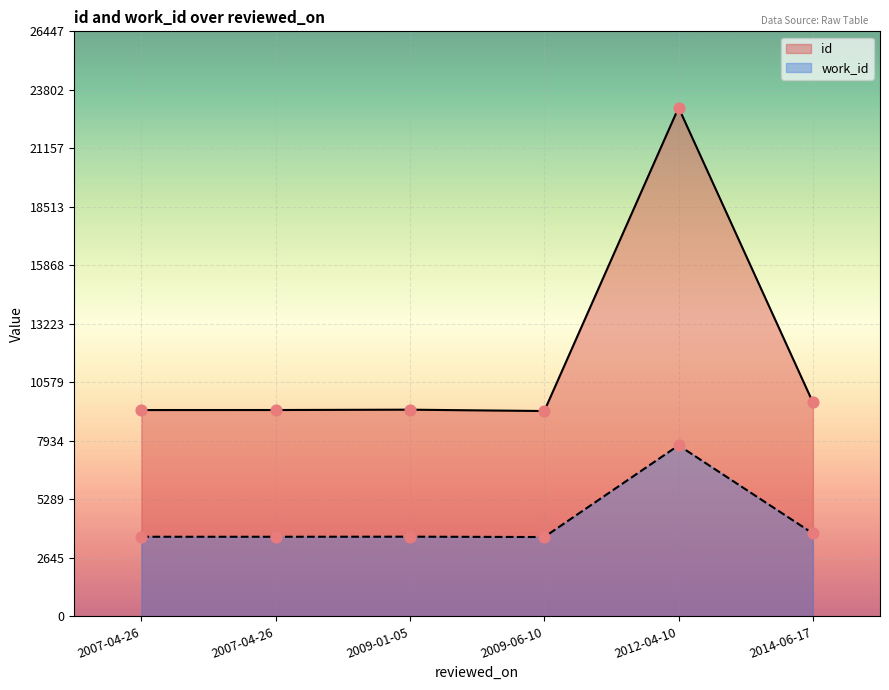

Which series has the largest total across all categories?

id